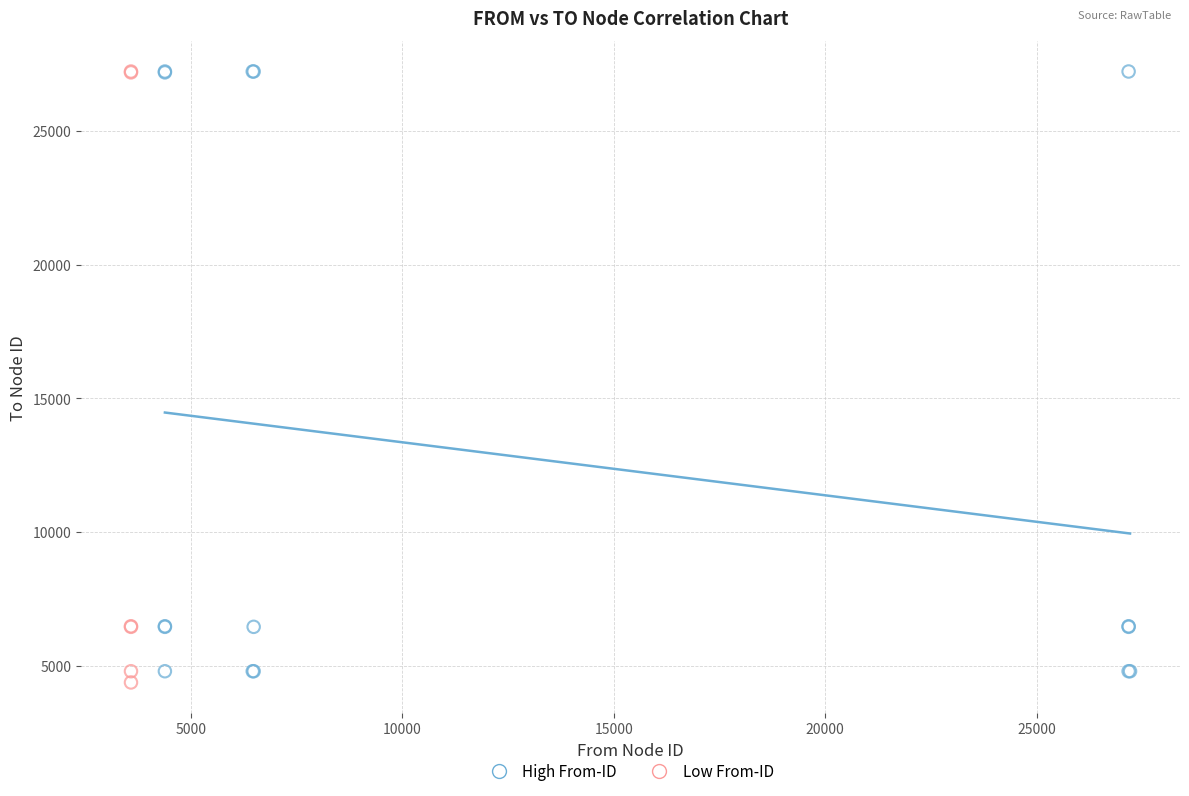

What are all the series names shown in the legend?

High From-ID, Low From-ID